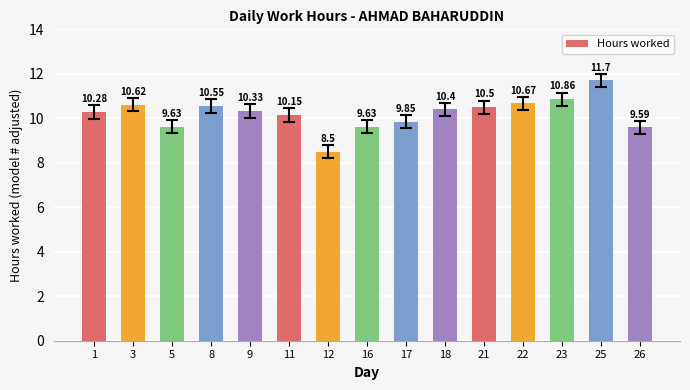

What is the average value?

10.2